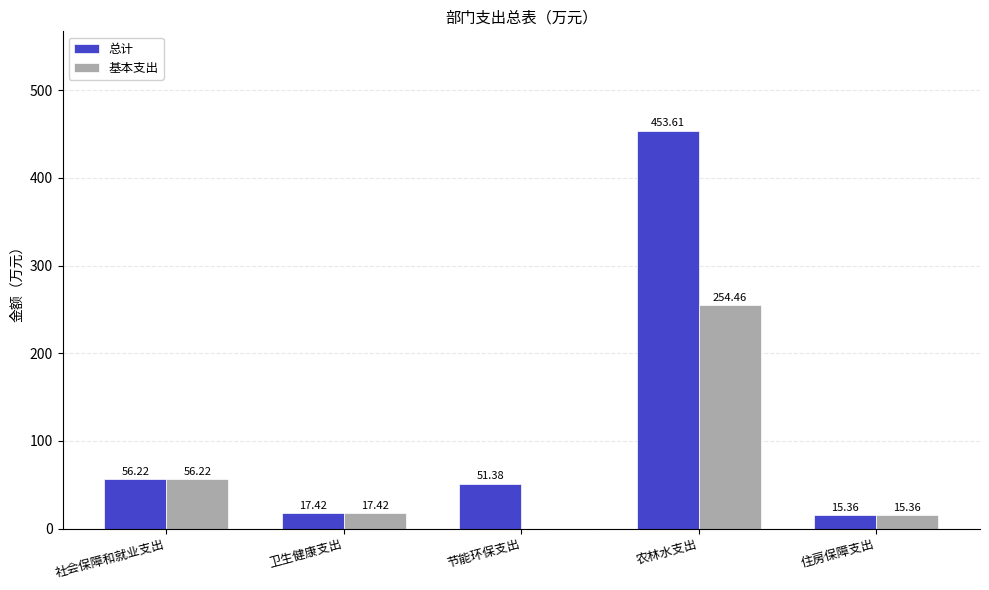

At which label does 基本支出 first exceed 17?

社会保障和就业支出